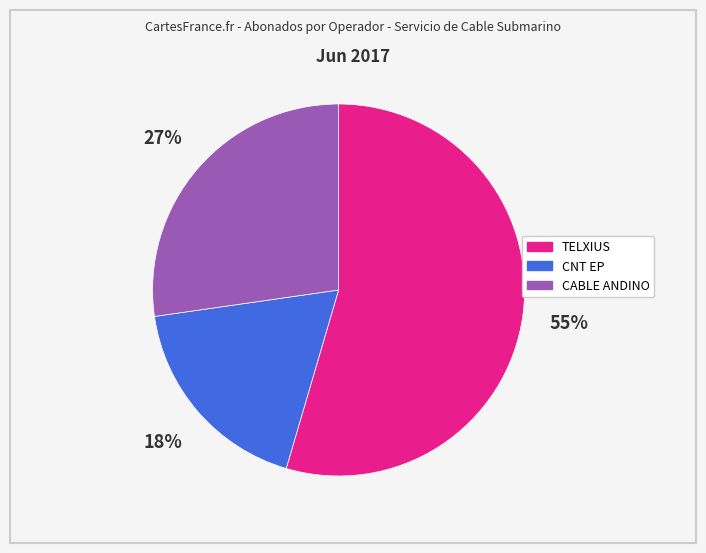

To the nearest percent, what is the average slice percentage?

33%